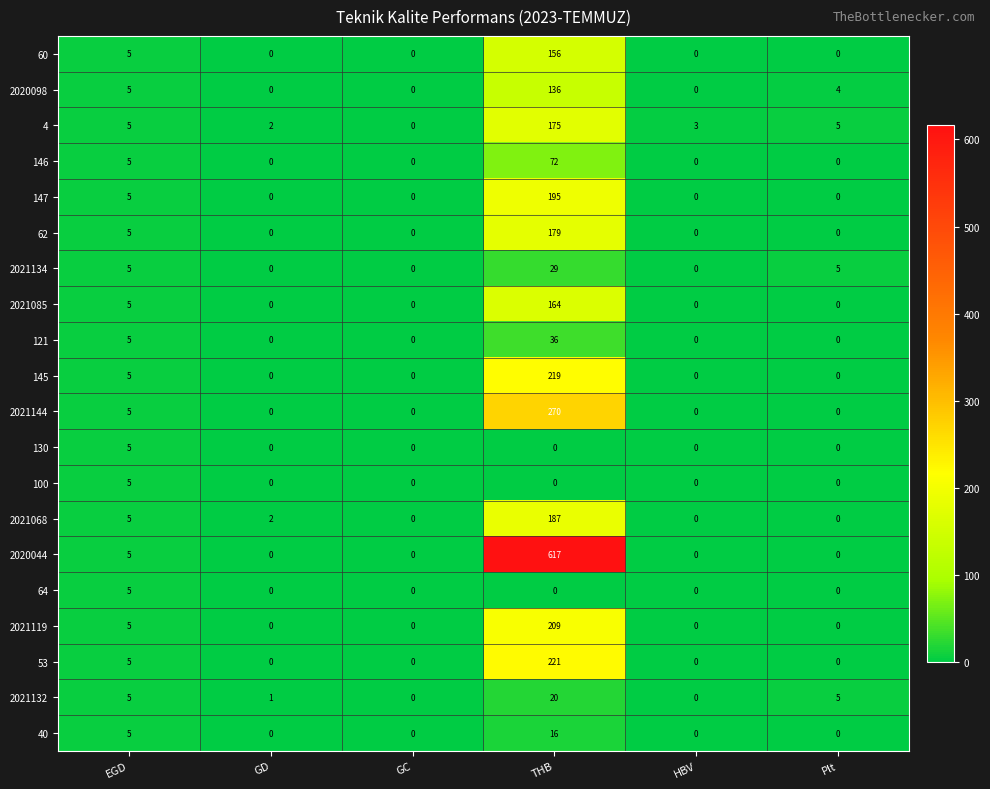

What is the approximate value of 2021068 at THB, to the nearest 50?

200